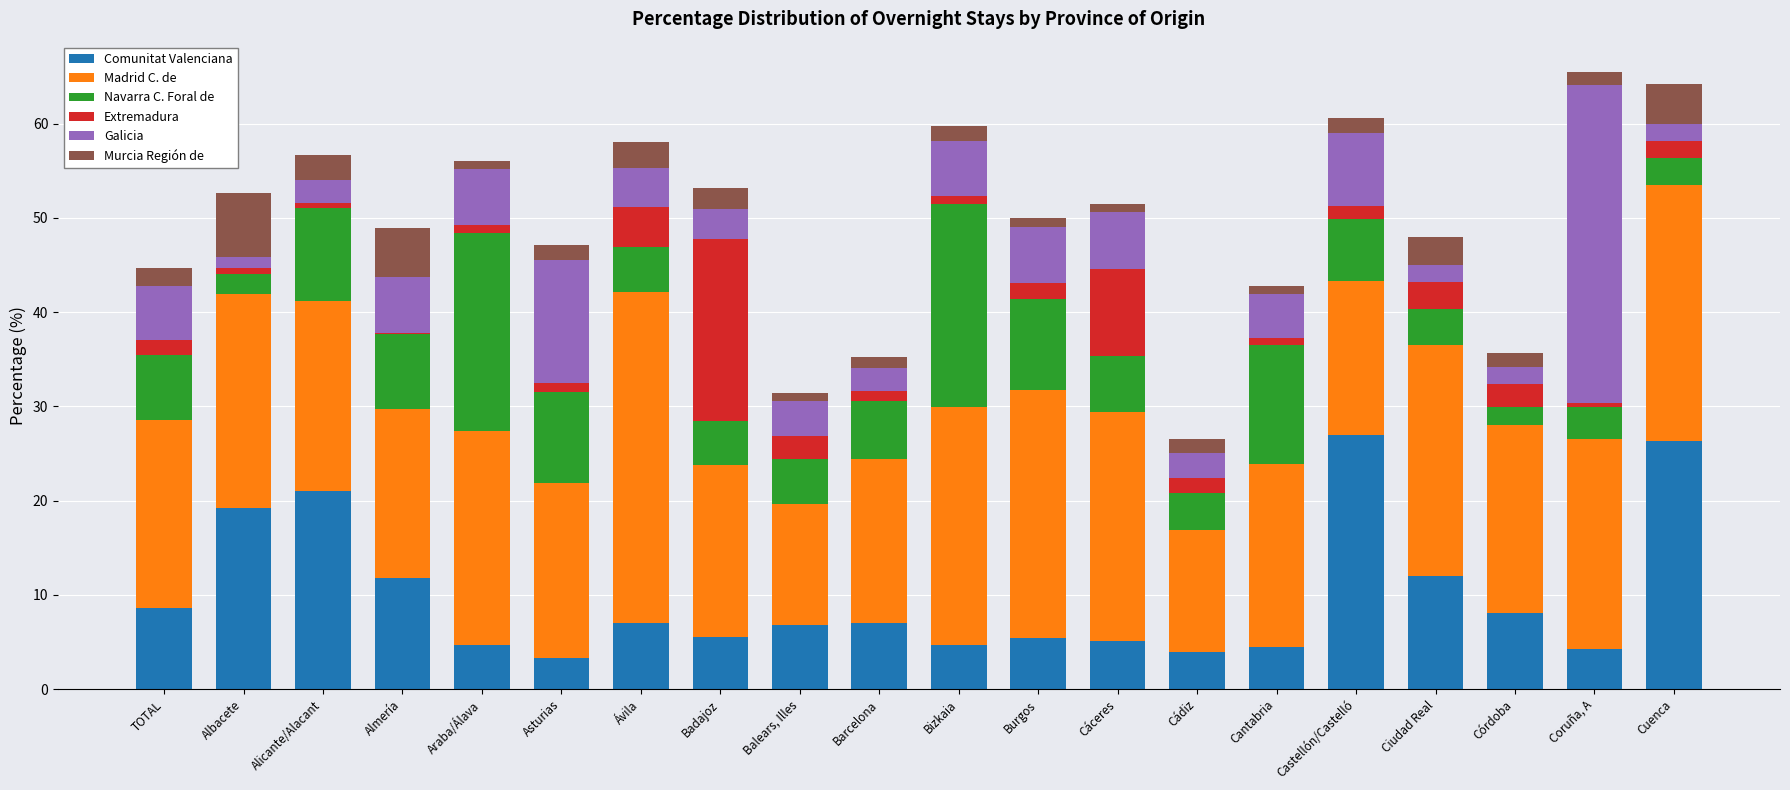

What is the total value across all series at Badajoz?

53.2